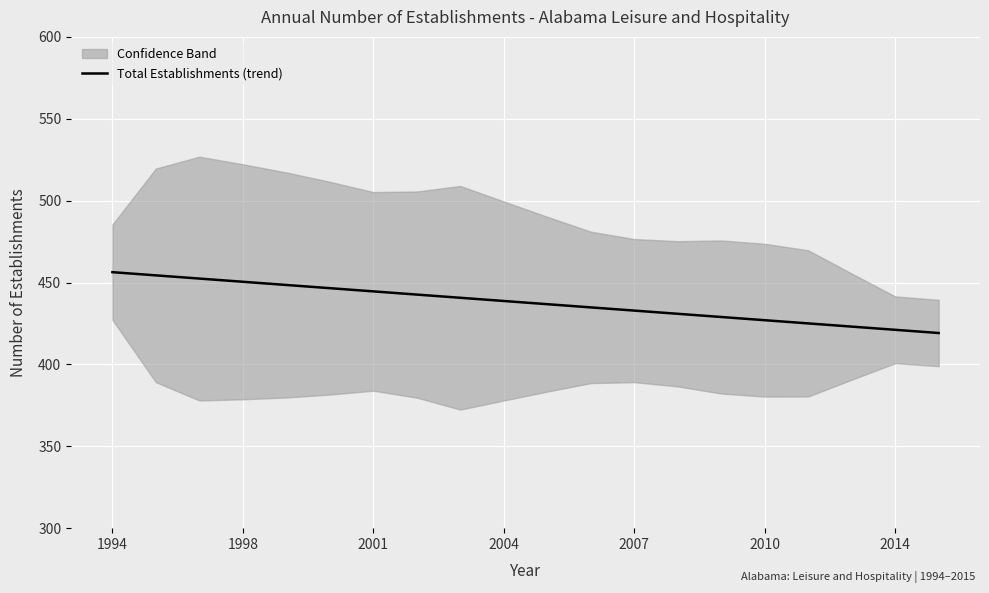

What is the maximum value for Total Establishments (trend)?

456.3